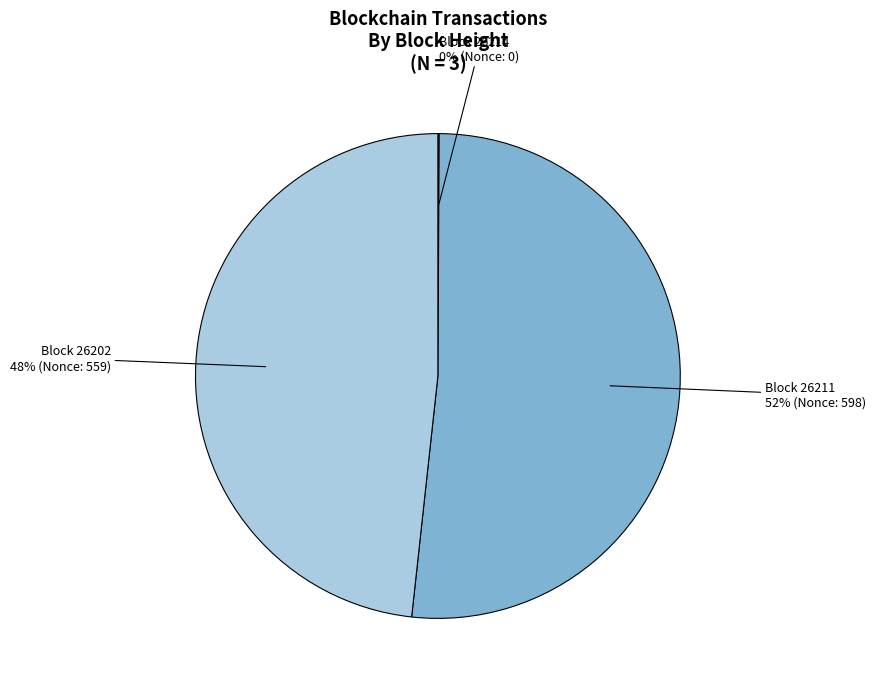

To the nearest percent, what is the difference between the largest and smallest slice percentages?

52%